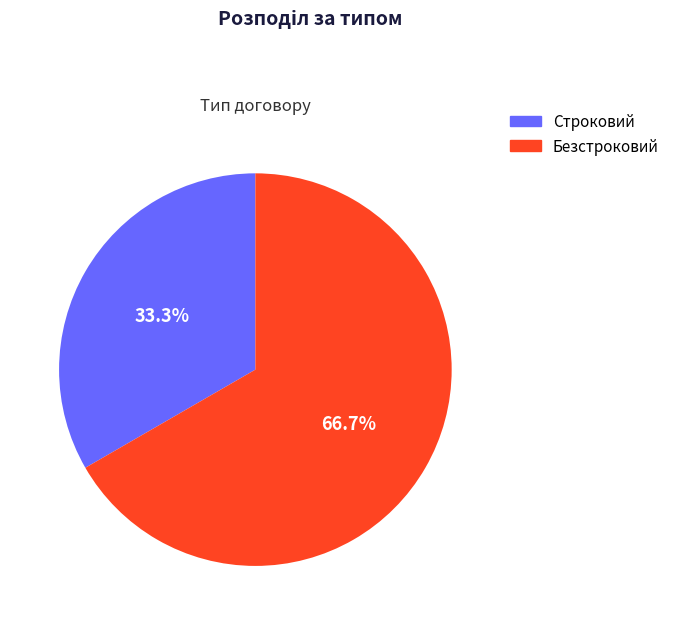

Is there any slice that represents more than half of the pie?

Yes